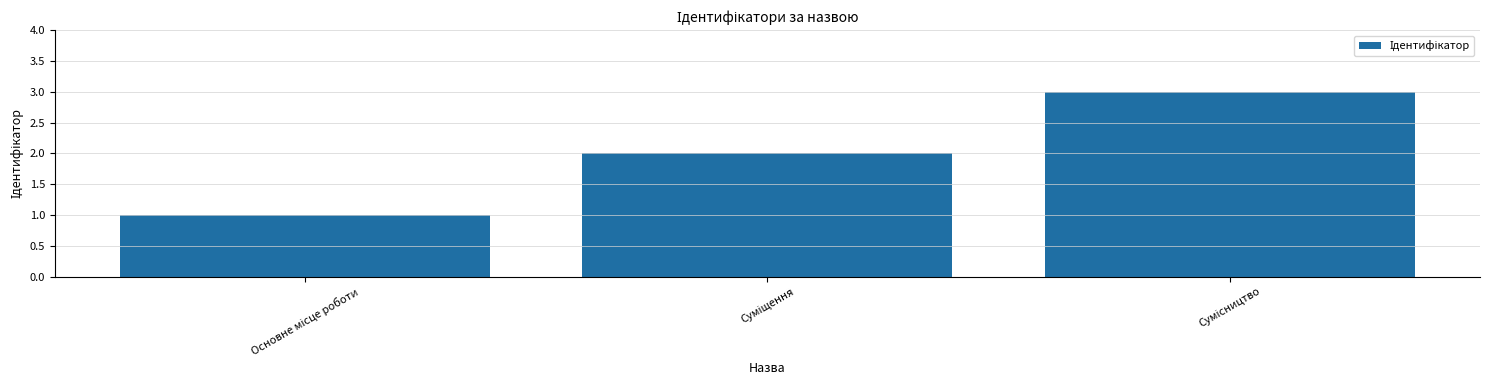

What is the sum of all values?

6